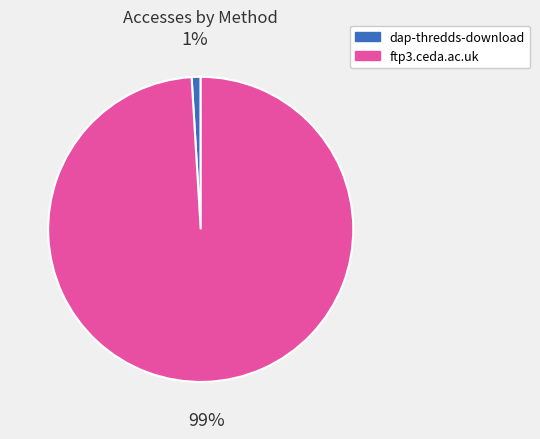

Between dap-thredds-download and ftp3.ceda.ac.uk, which is larger?

ftp3.ceda.ac.uk